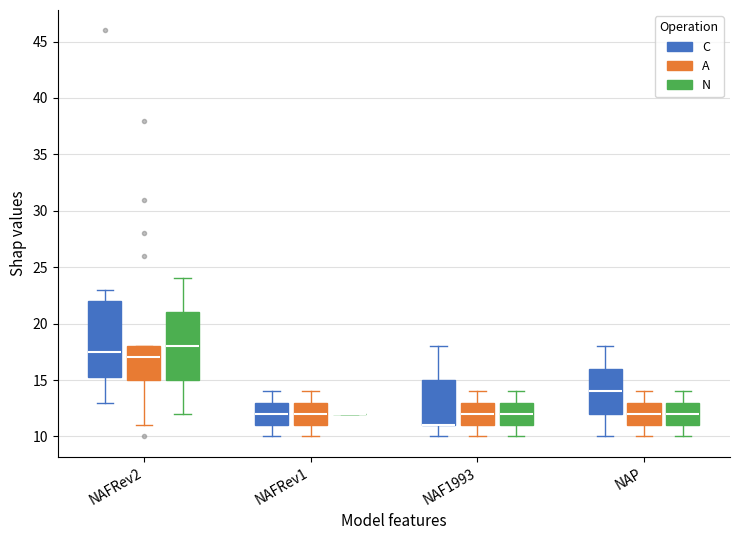

Reading left to right, read every box against the y-axis: the position of its median line, the range the box covers, and the ends of its whiskers. The values are not printed on the chart, so give them approximately, as read against the axis.

NAFRev2 (C): median 17.5, box 15.5 to 22.0, whiskers 13.0 to 23.0
NAFRev2 (A): median 17.0, box 15.0 to 18.0, whiskers 11.0 to 18.0
NAFRev2 (N): median 18.0, box 15.0 to 21.0, whiskers 12.0 to 24.0
NAFRev1 (C): median 12.0, box 11.0 to 13.0, whiskers 10.0 to 14.0
NAFRev1 (A): median 12.0, box 11.0 to 13.0, whiskers 10.0 to 14.0
NAFRev1 (N): box collapsed to a line at 12.0, whiskers 12.0 to 12.0
NAF1993 (C): median 11.0 (drawn on the box's lower edge), box 11.0 to 15.0, whiskers 10.0 to 18.0
NAF1993 (A): median 12.0, box 11.0 to 13.0, whiskers 10.0 to 14.0
NAF1993 (N): median 12.0, box 11.0 to 13.0, whiskers 10.0 to 14.0
NAP (C): median 14.0, box 12.0 to 16.0, whiskers 10.0 to 18.0
NAP (A): median 12.0, box 11.0 to 13.0, whiskers 10.0 to 14.0
NAP (N): median 12.0, box 11.0 to 13.0, whiskers 10.0 to 14.0